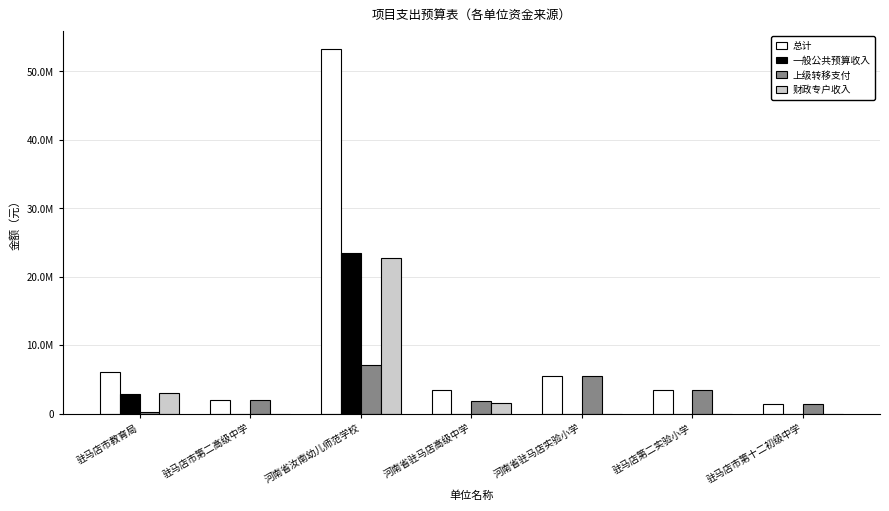

What is the sum of the 财政专户收入 values at 河南省驻马店高级中学 and 河南省驻马店实验小学?

1527694